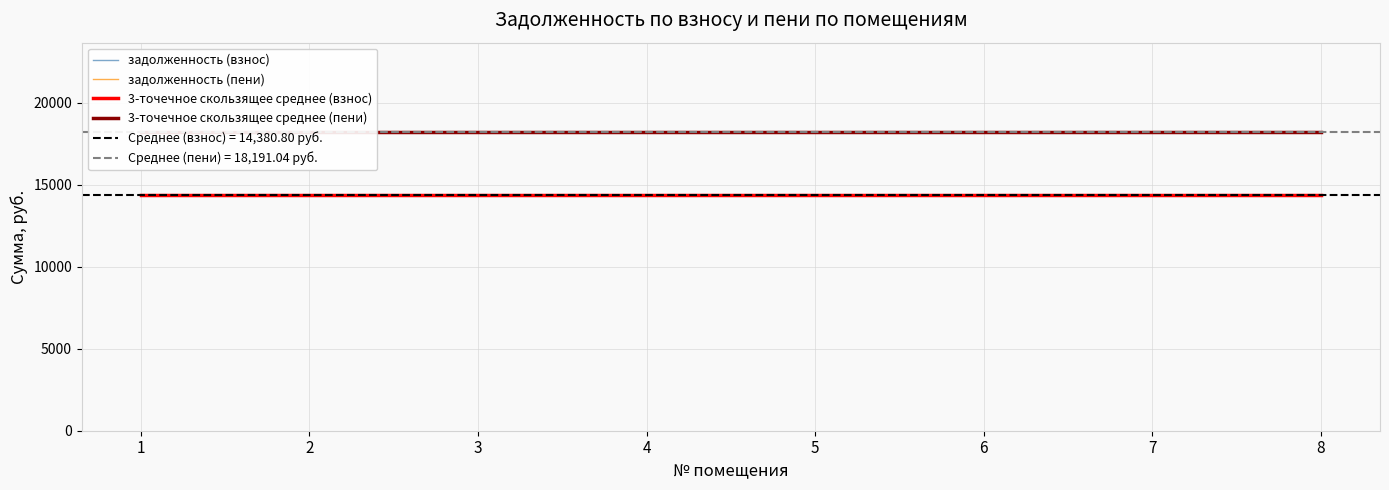

The 3-точечное скользящее среднее (пени) series shows 18191.0 at 2. True or false?

True